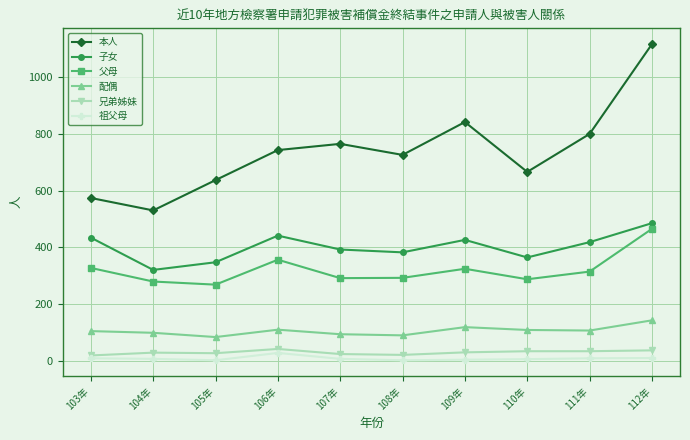

At which label is 父母 closest to 366?

106年